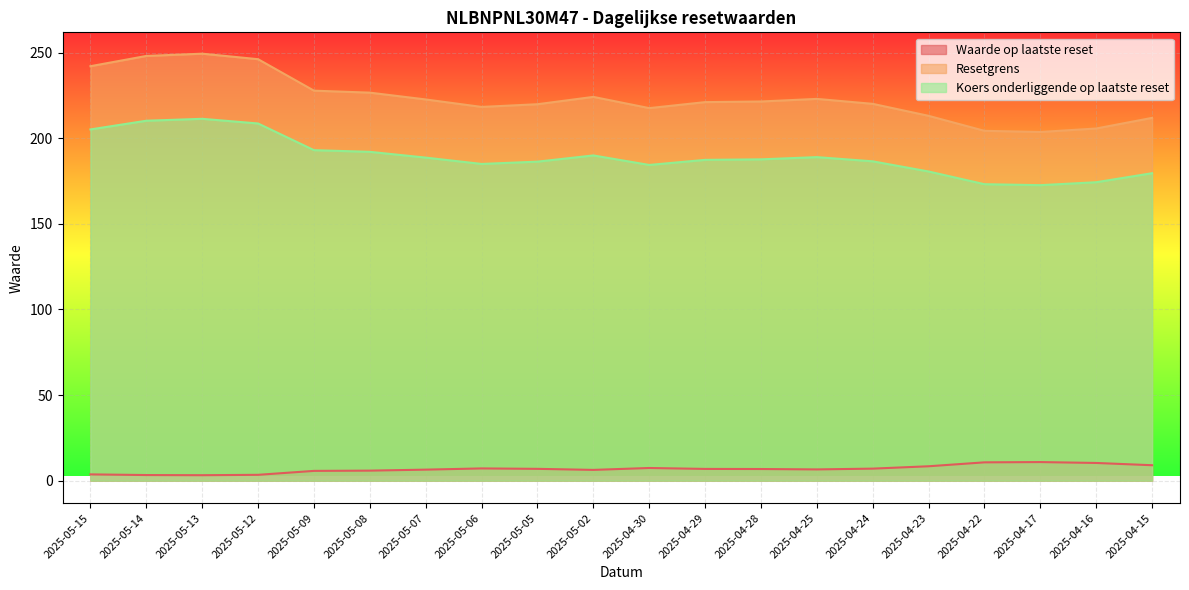

What is the difference between the Resetgrens values at 2025-04-29 and 2025-04-25?

1.9